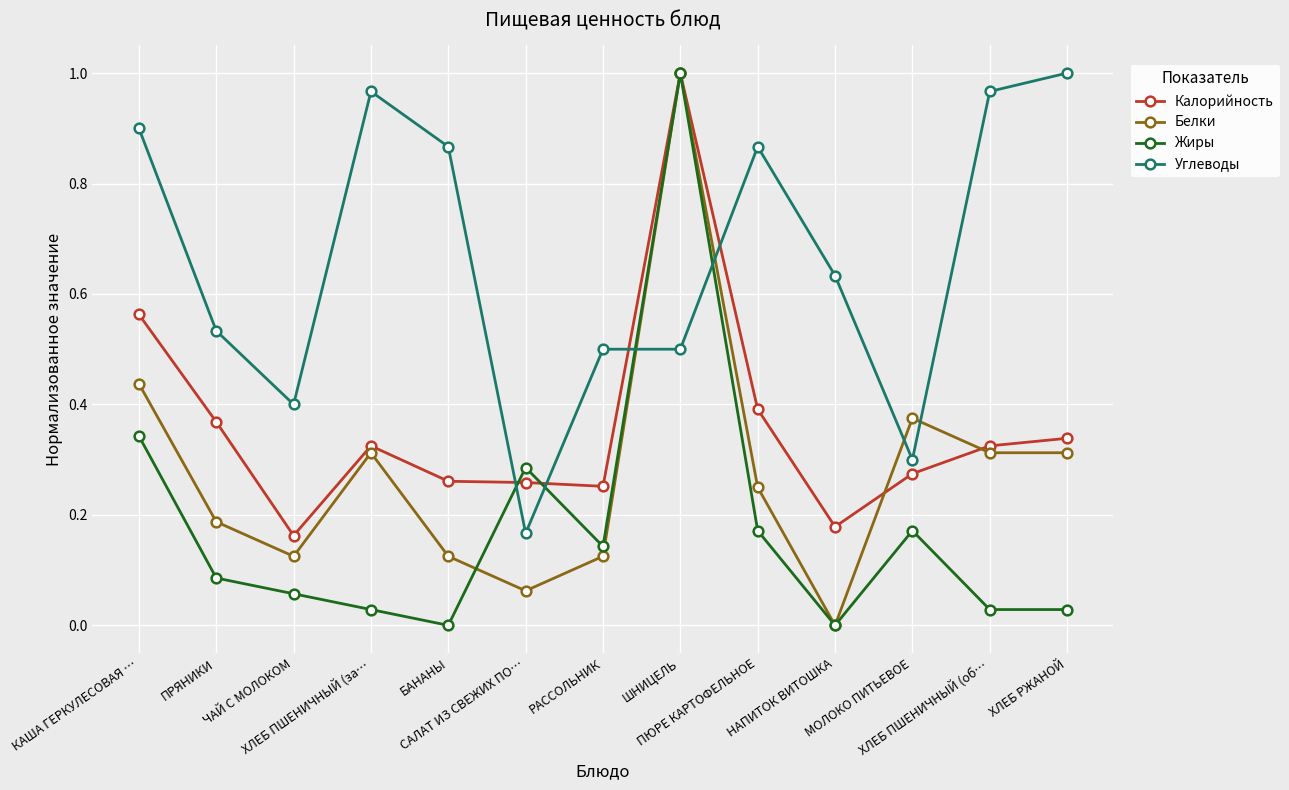

Which series has the largest total across all categories?

Углеводы